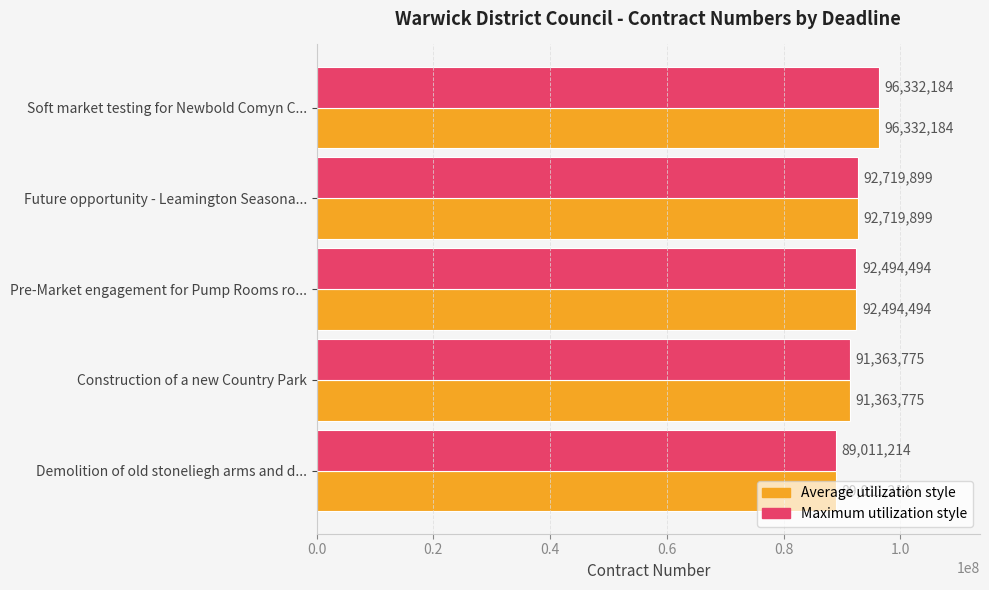

What is the total value across all series at Construction of a new Country Park?

182727550